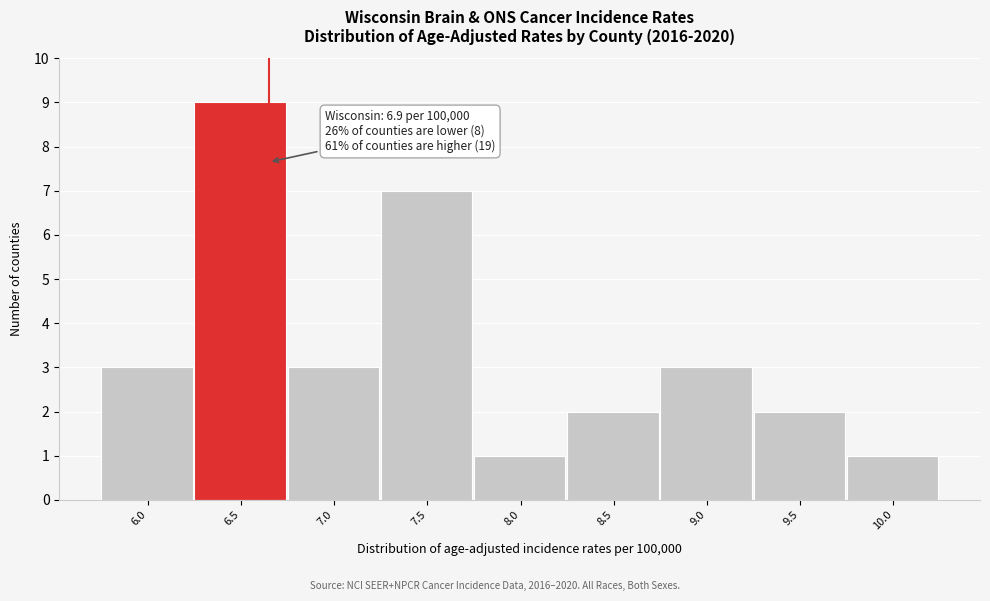

Reading right to left, what are all the values shown in this chart?

1	2	3	2	1	7	3	9	3